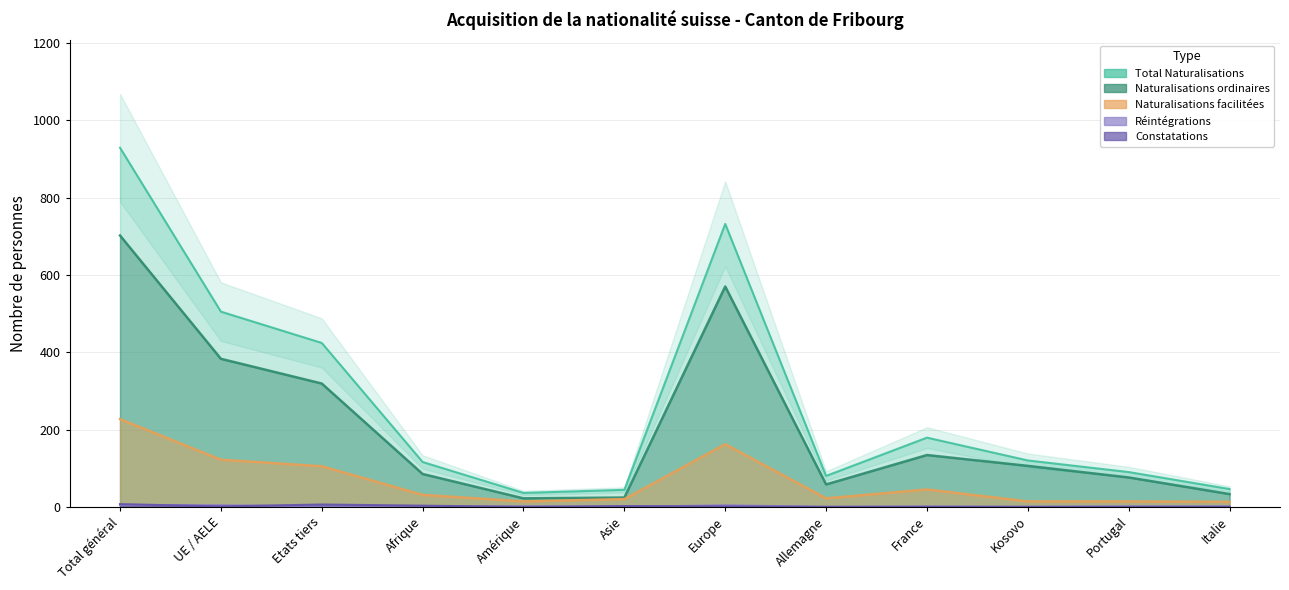

In Constatations, how many points are higher than both neighbors (excluding endpoints)?

2